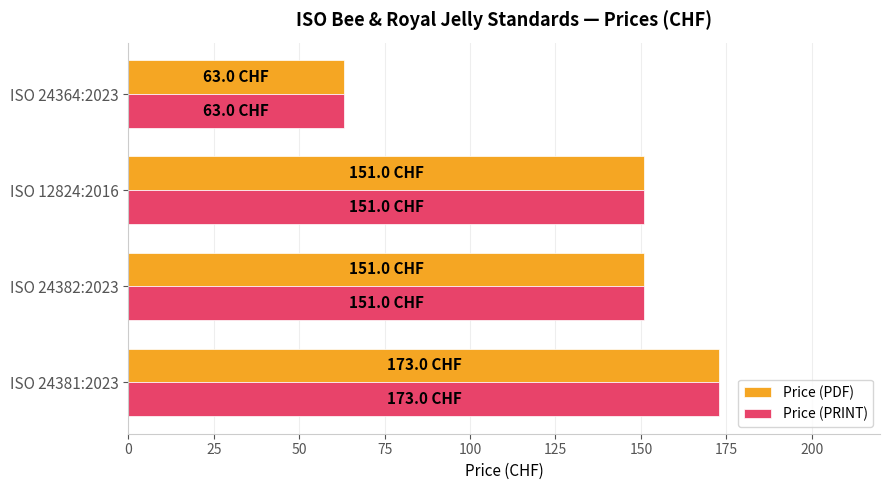

What is the sum of the Price (PRINT) values at ISO 24382:2023 and ISO 12824:2016?

302